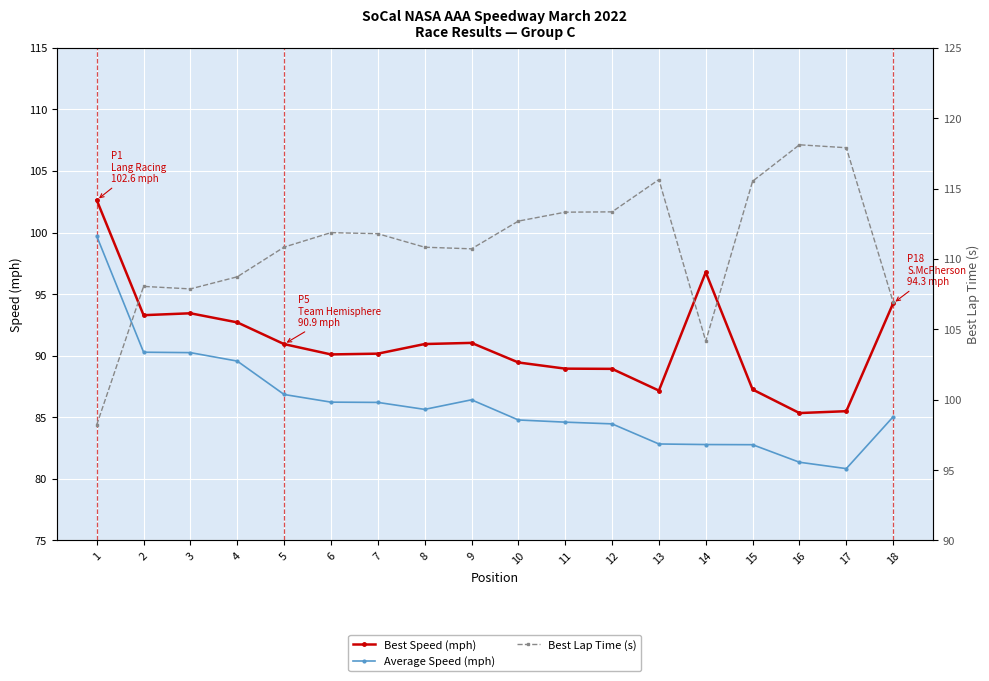

Reading left to right, list all the values displayed in this chart.

Best Speed (mph): 102.6	93.3	93.4	92.7	90.9	90.1	90.2	90.9	91.0	89.5	89.0	88.9	87.2	96.8	87.3	85.3	85.5	94.3
Average Speed (mph): 99.7	90.3	90.2	89.6	86.9	86.2	86.2	85.6	86.4	84.8	84.6	84.5	82.8	82.8	82.8	81.4	80.8	85.0
Best Lap Time (s): 98.2	108.0	107.9	108.7	110.8	111.9	111.8	110.8	110.7	112.7	113.3	113.3	115.6	104.2	115.5	118.1	117.9	106.9